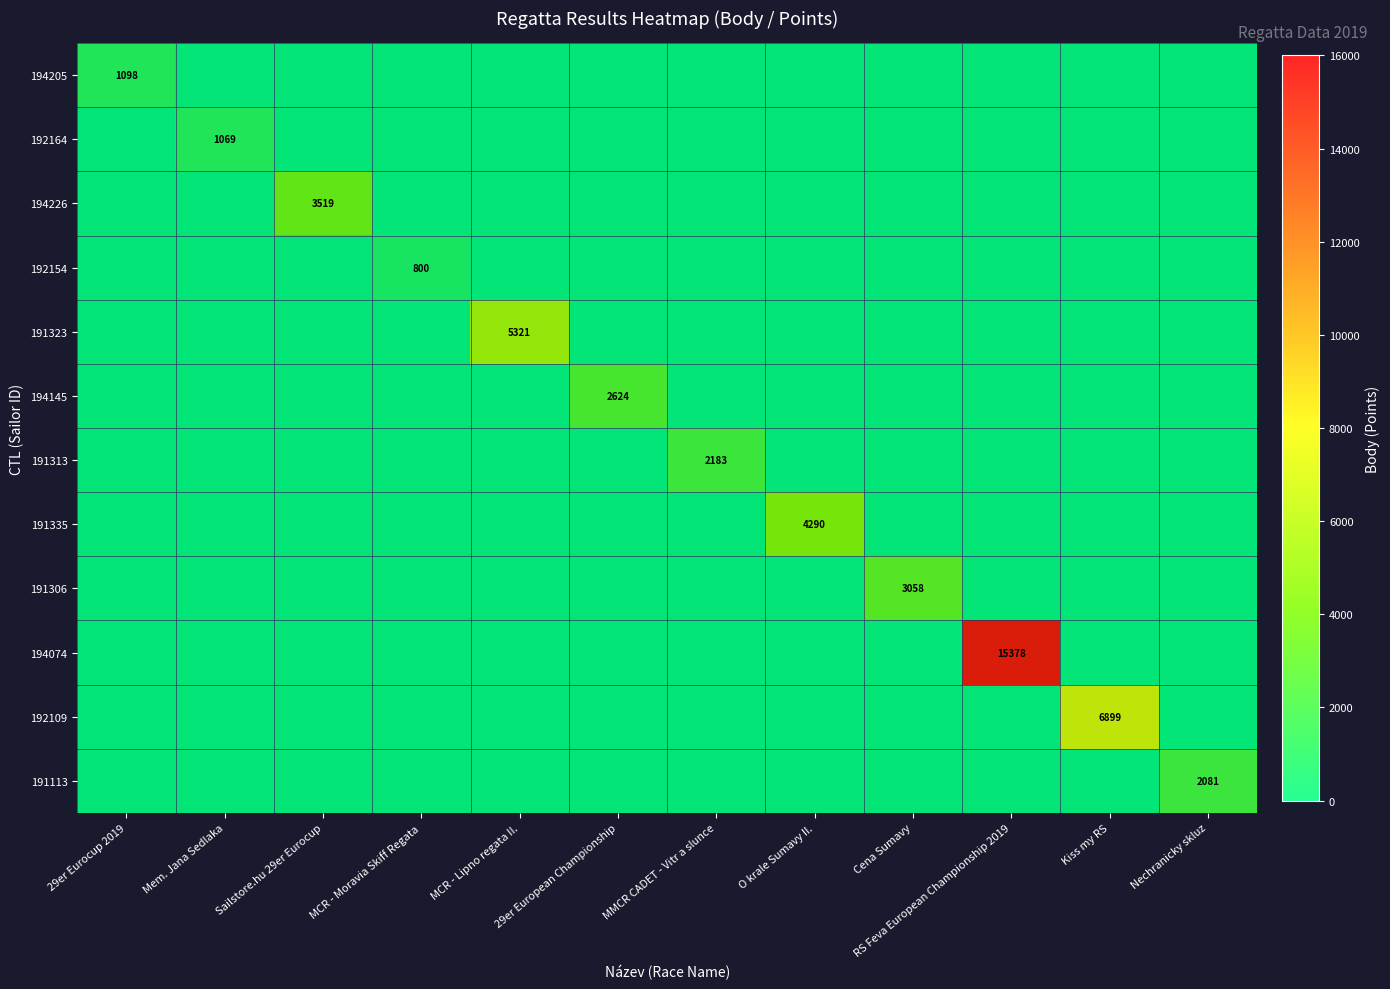

True or false: 191313 has a value of 0 at Cena Sumavy.

True